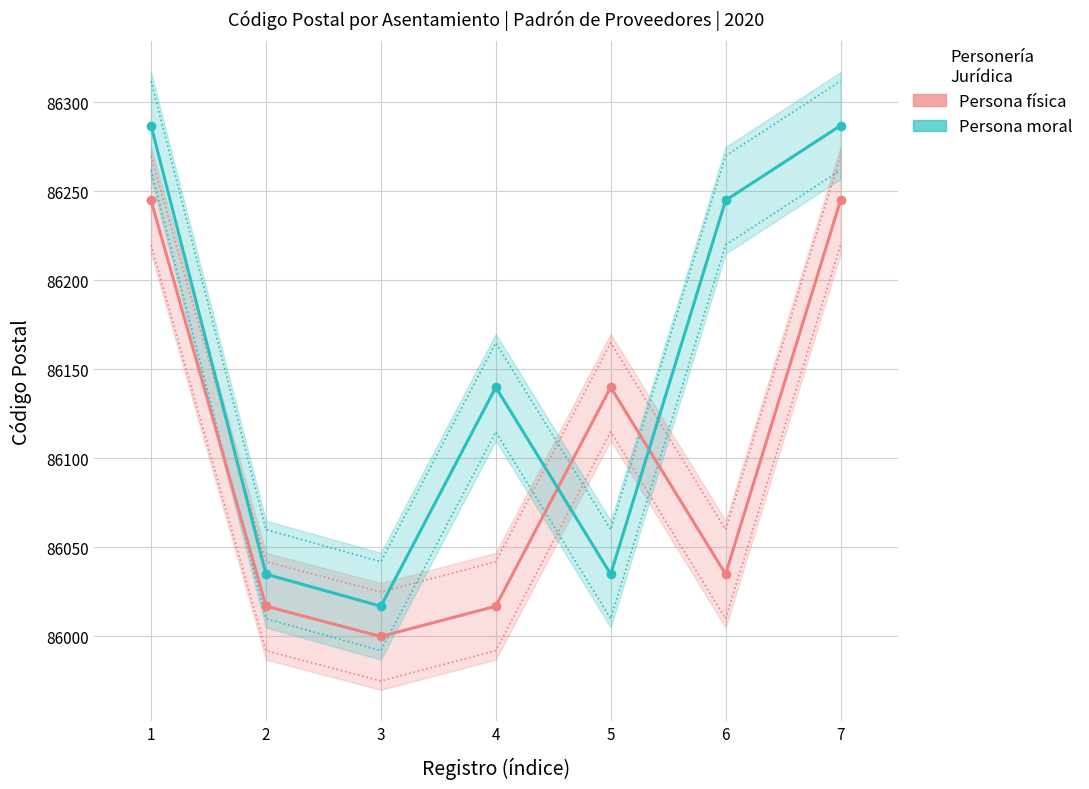

What is the value of the Persona moral point at the 7th from the left?

86287